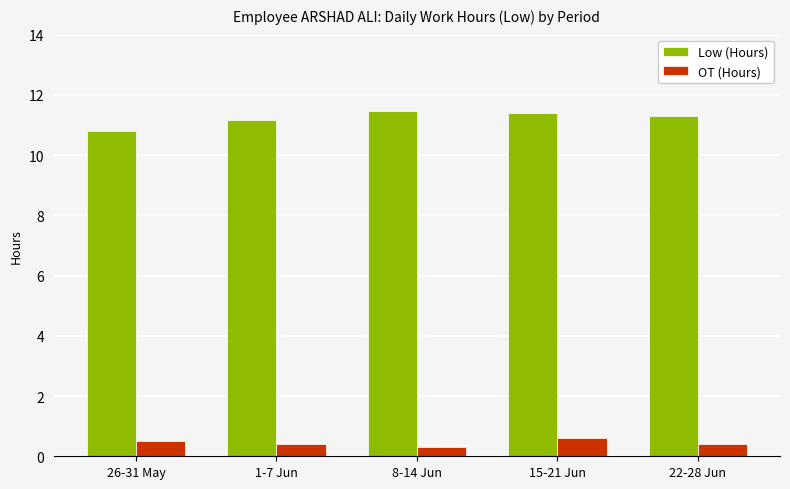

Reading left to right, extract all data points from this chart.

Low (Hours): 26-31 May=10.8	1-7 Jun=11.2	8-14 Jun=11.5	15-21 Jun=11.4	22-28 Jun=11.3
OT (Hours): 26-31 May=0.5	1-7 Jun=0.4	8-14 Jun=0.3	15-21 Jun=0.6	22-28 Jun=0.4